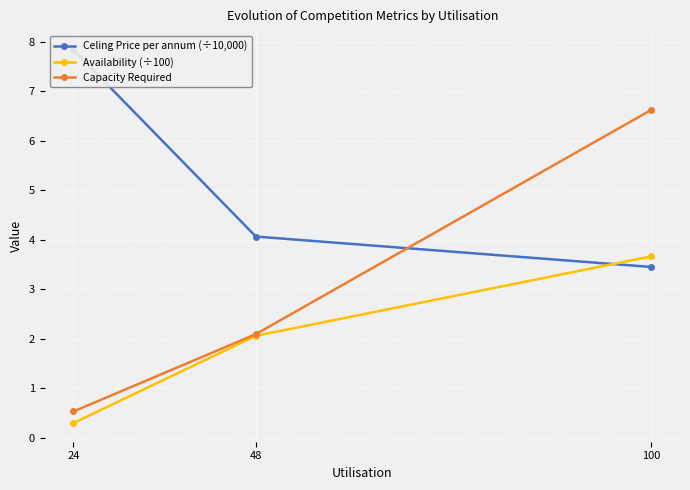

At how many categories does at least one series exceed 2?

3